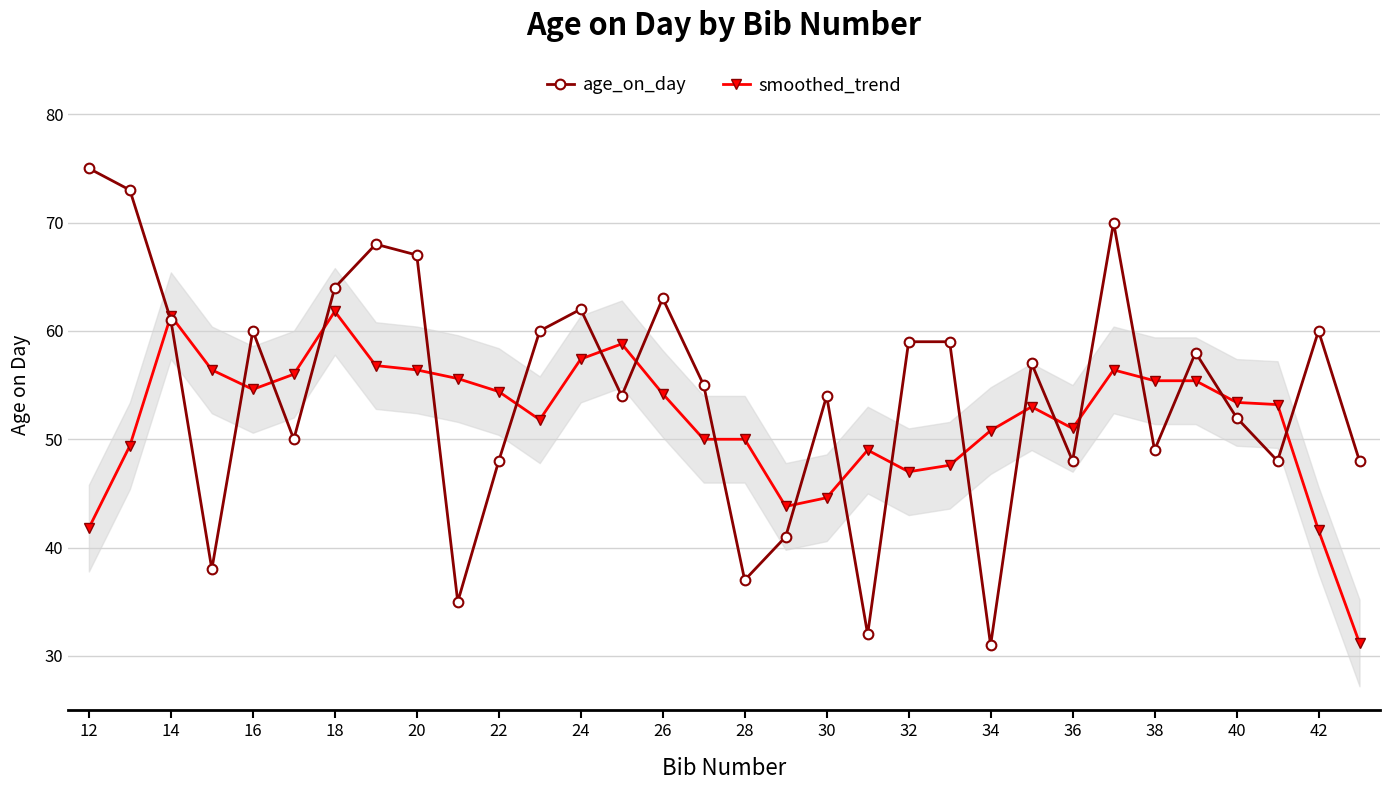

What is the lowest value of the age_on_day series?

31.0